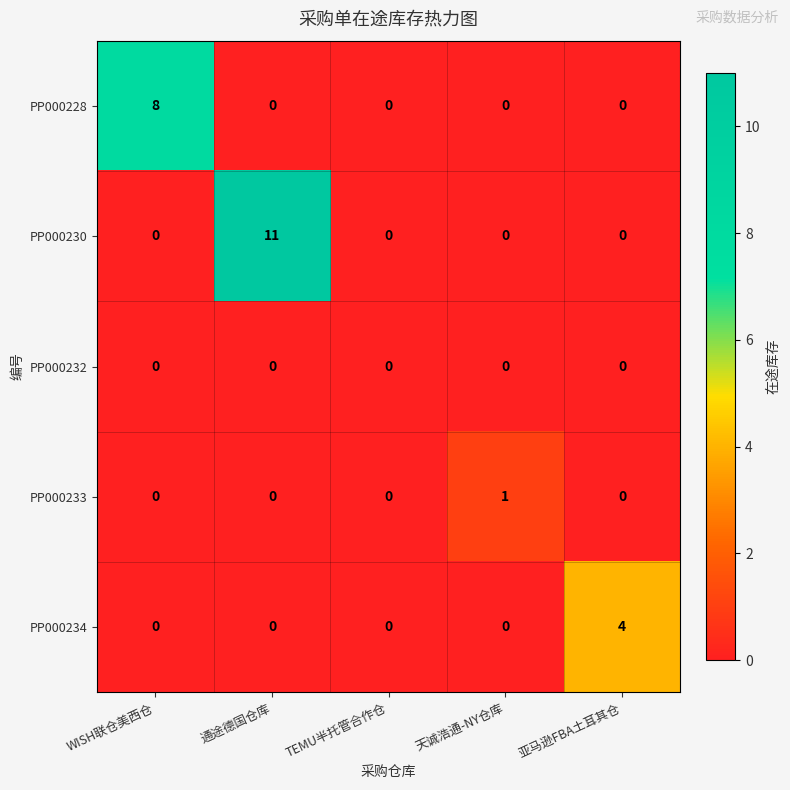

Which series changed the most between TEMU半托管合作仓 and 天诚浩通-NY仓库?

PP000233